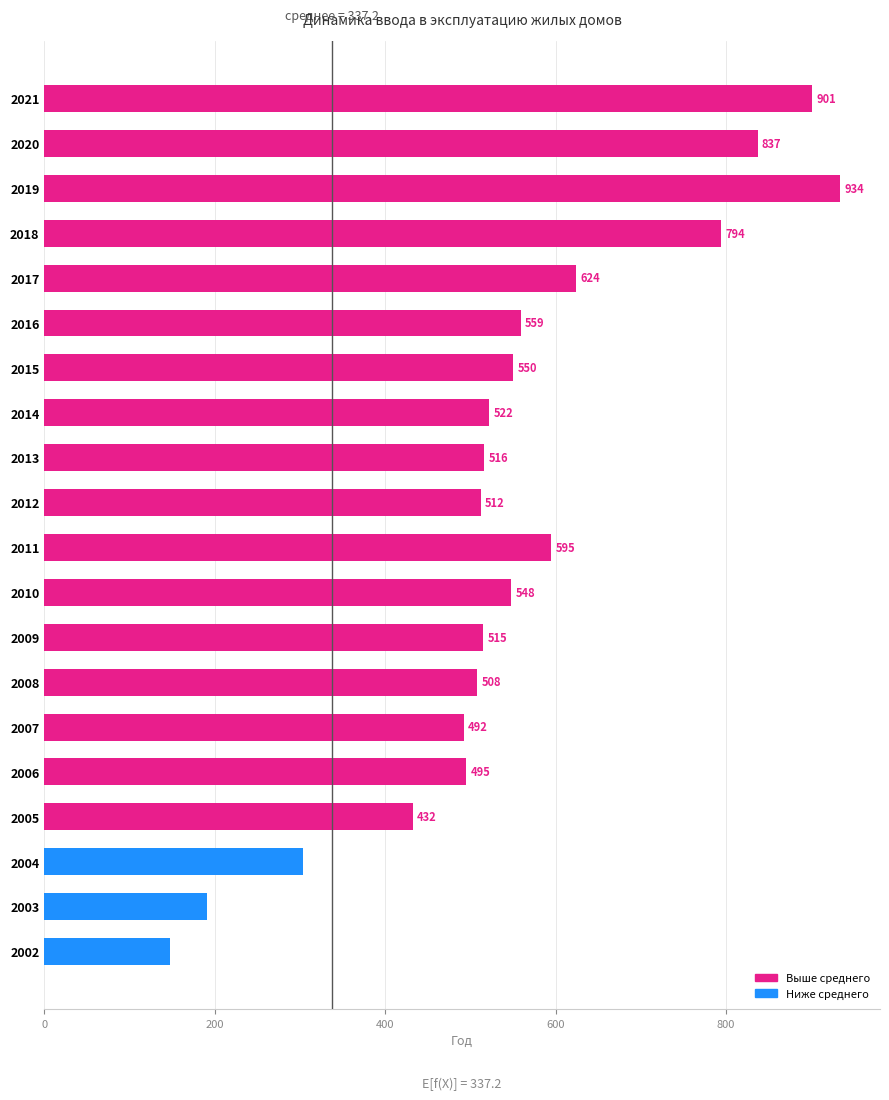

Read the value at 2004.

304.0